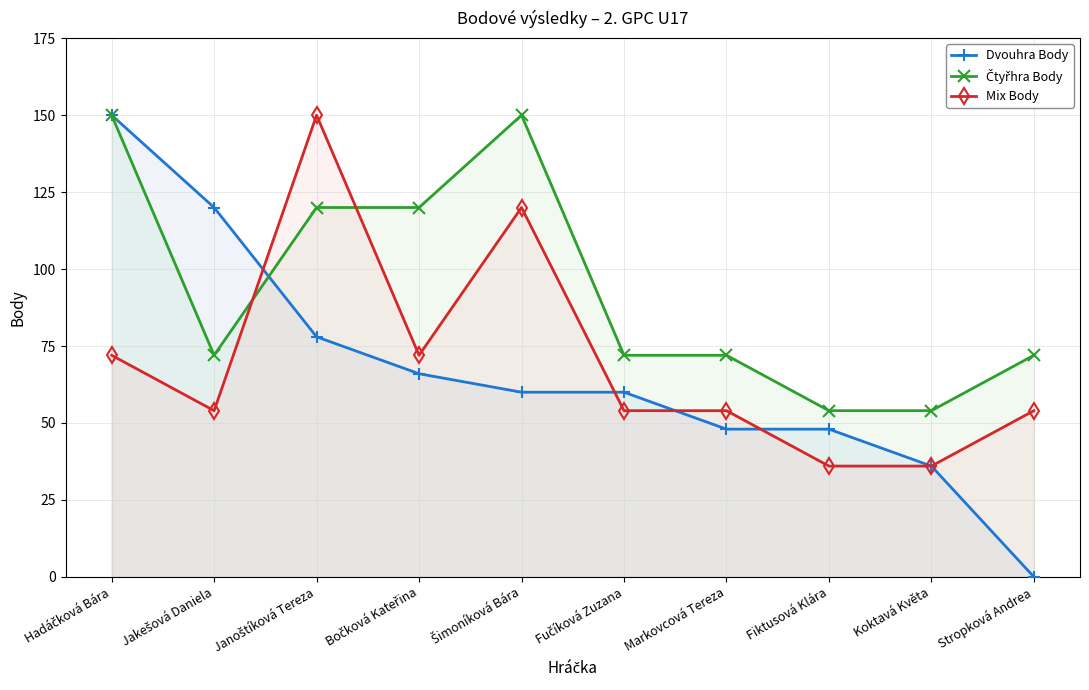

How many intersections are there between Dvouhra Body and Mix Body?

4